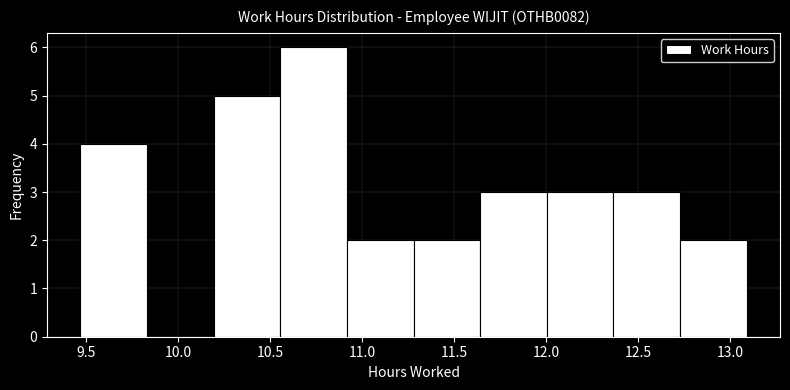

Reading left to right, transcribe this chart: for each bar, give the range it covers on the x-axis and its height. Neither the bar edges nor the heights are printed on the chart, so give them approximately, as read against the axes.

9.45 to 9.85: 4
9.85 to 10.20: 0
10.20 to 10.55: 5
10.55 to 10.90: 6
10.90 to 11.30: 2
11.30 to 11.65: 2
11.65 to 12.00: 3
12.00 to 12.35: 3
12.35 to 12.75: 3
12.75 to 13.10: 2